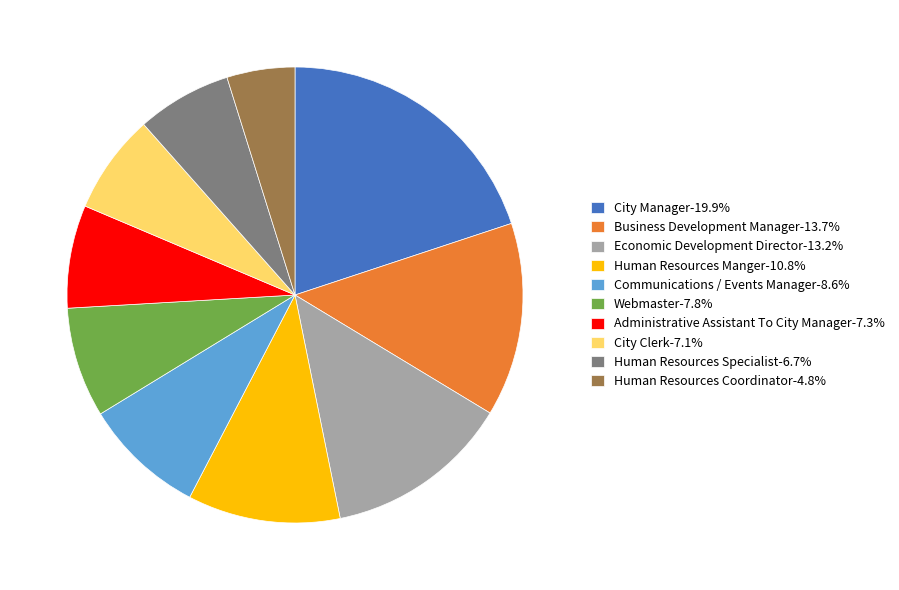

Is the sum of Business Development Manager-13.7% and Communications / Events Manager-8.6% greater than half?

No